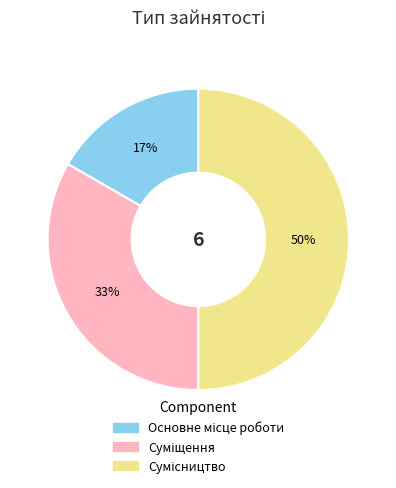

To the nearest percent, what is the average slice percentage?

33%